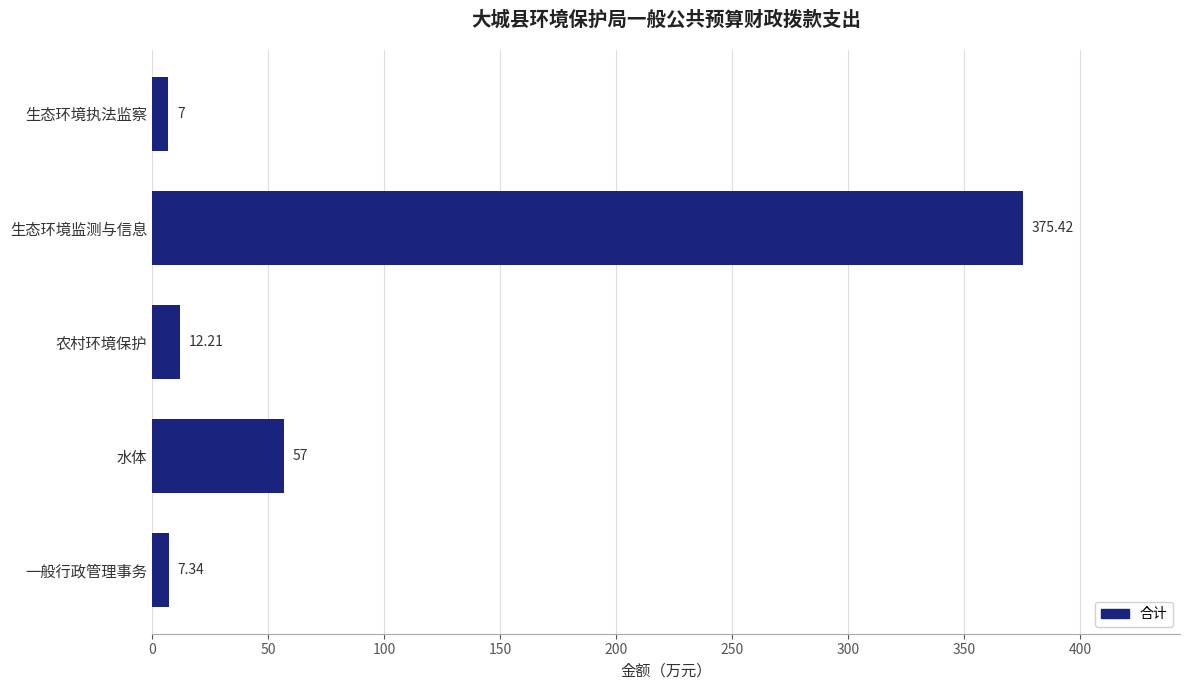

Rank the categories by value from highest to lowest.

生态环境监测与信息, 水体, 农村环境保护, 一般行政管理事务, 生态环境执法监察